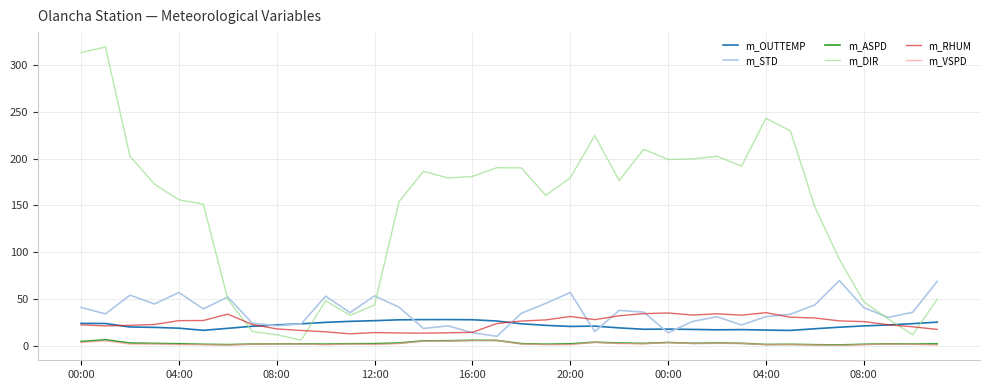

True or false: m_DIR and m_ASPD intersect in this chart.

False